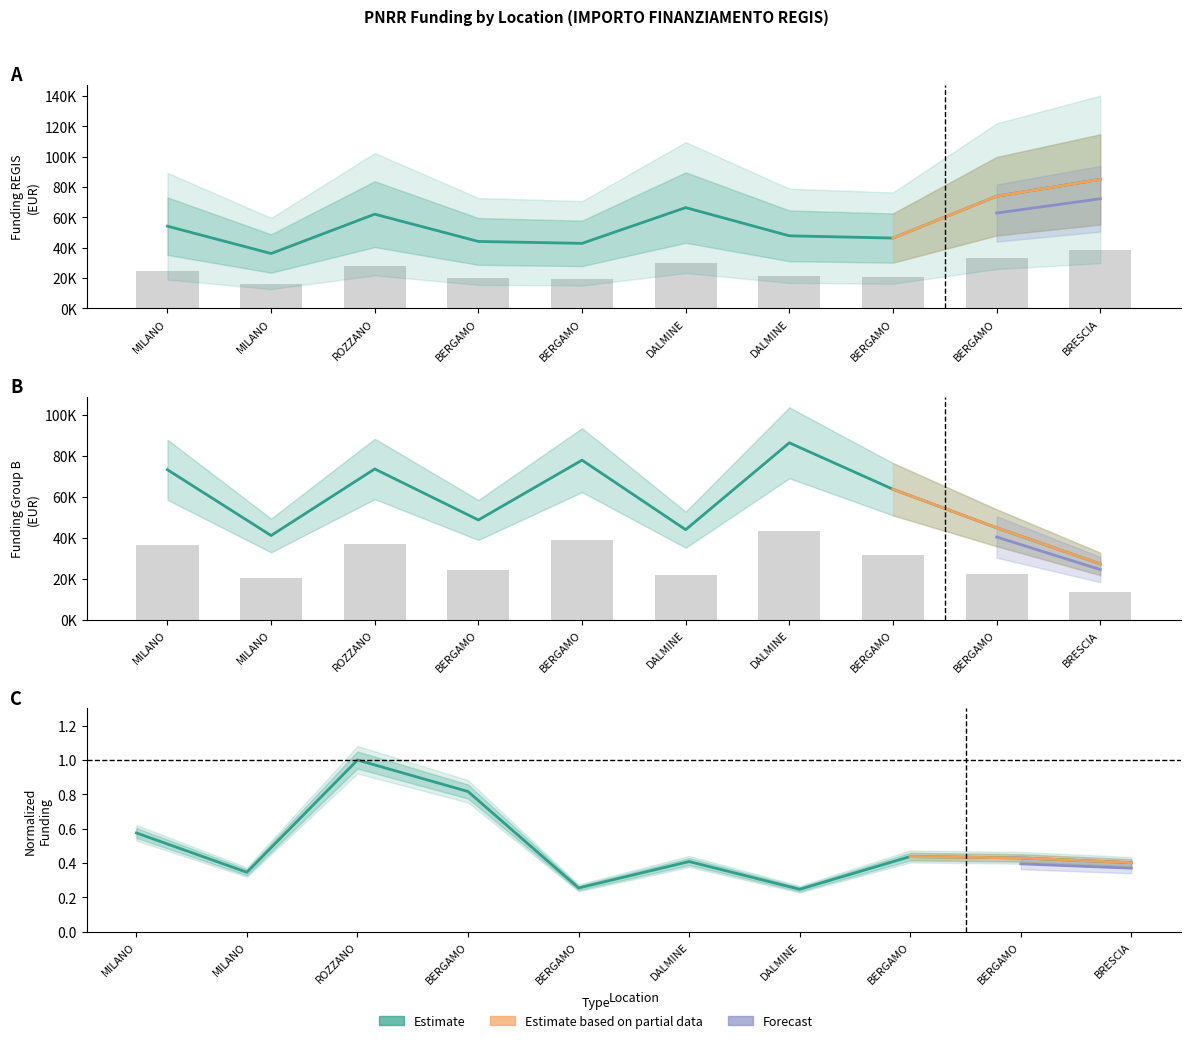

Which series has the largest range (max minus min)?

Fascia B